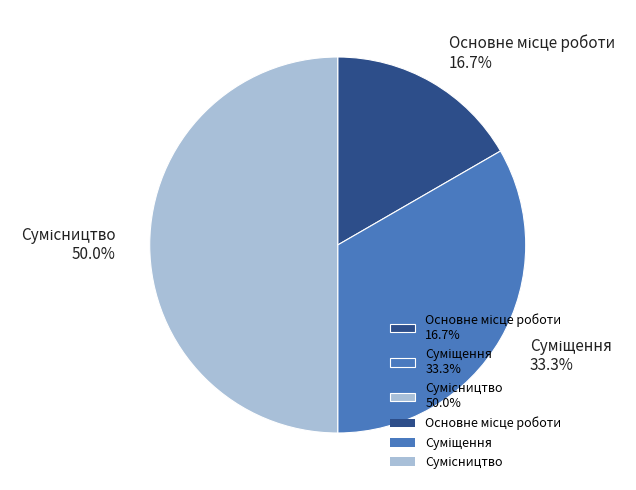

Is it true that Основне місце роботи is 17% of the pie?

True